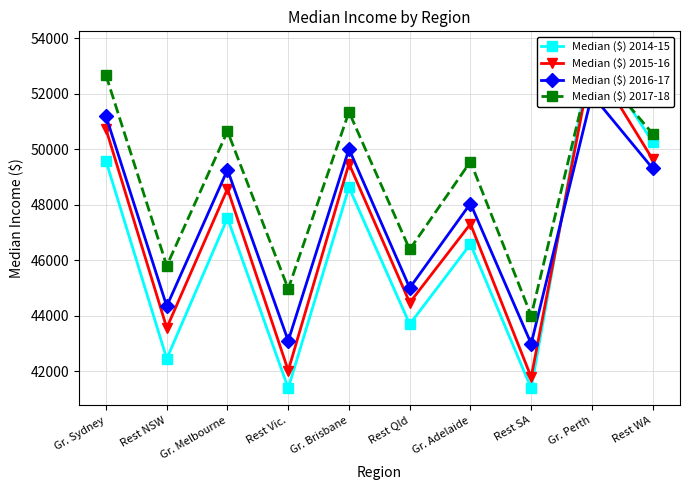

Does the chart have visible grid lines?

Yes